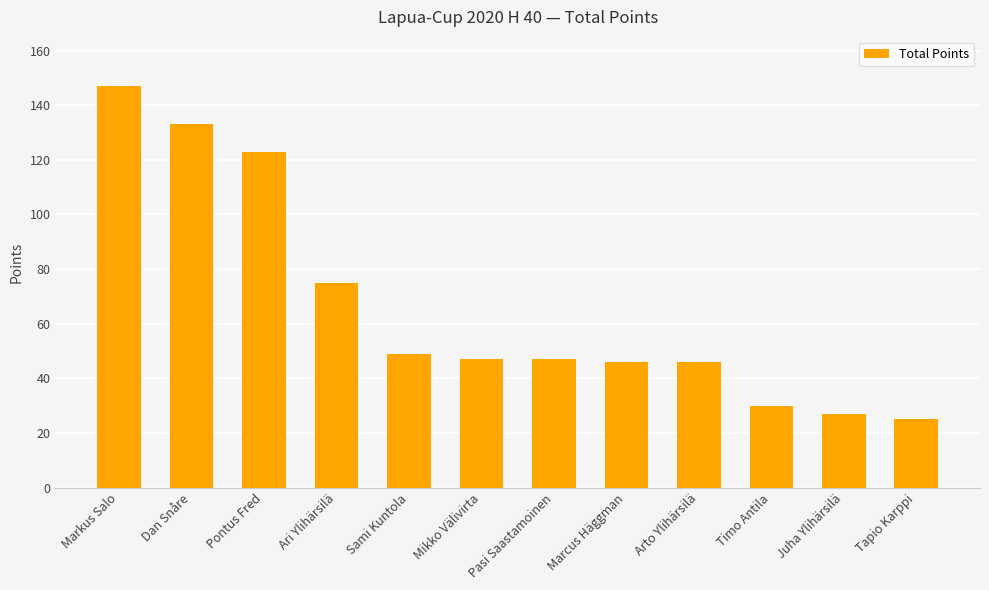

What is the sum of the values at Mikko Välivirta and Pontus Fred?

170